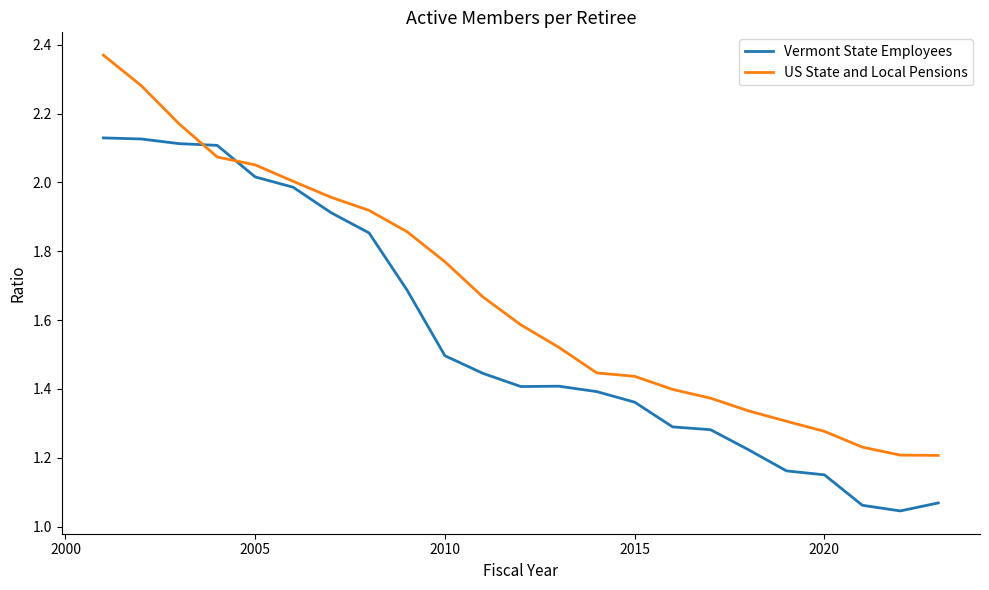

How many series are shown in this chart?

2